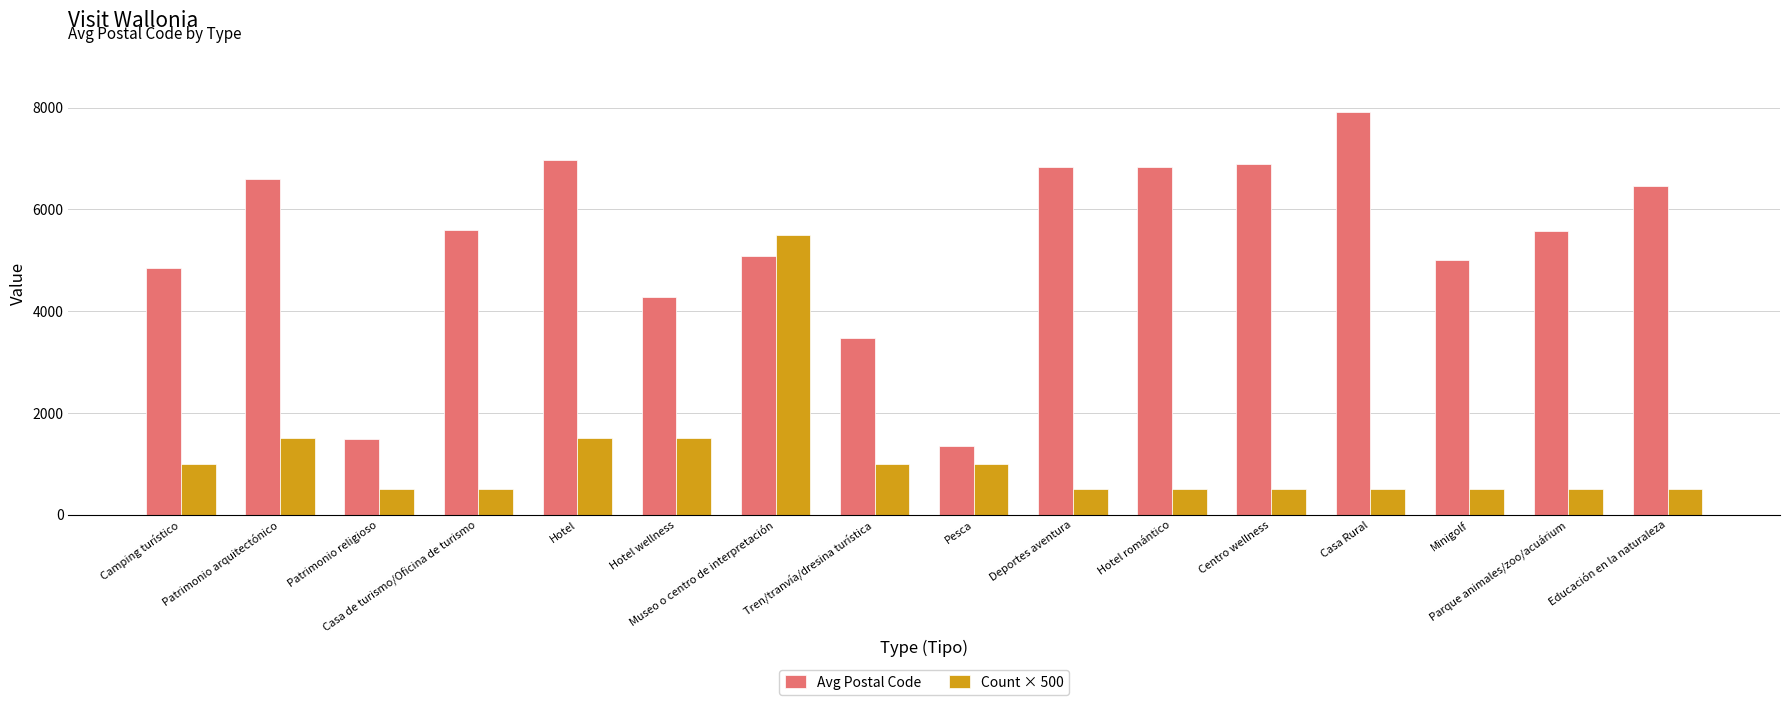

At which category is the sum across all series the highest?

Museo o centro de interpretación